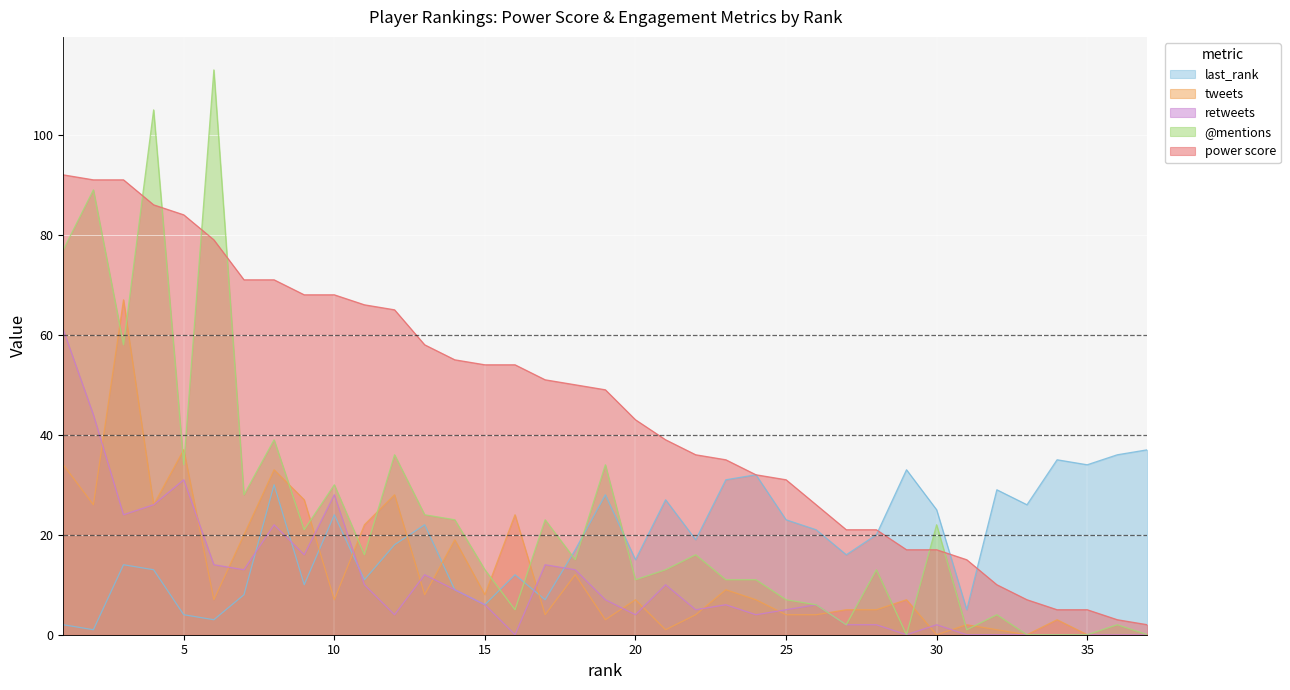

True or false: retweets and power score cross at least once.

False